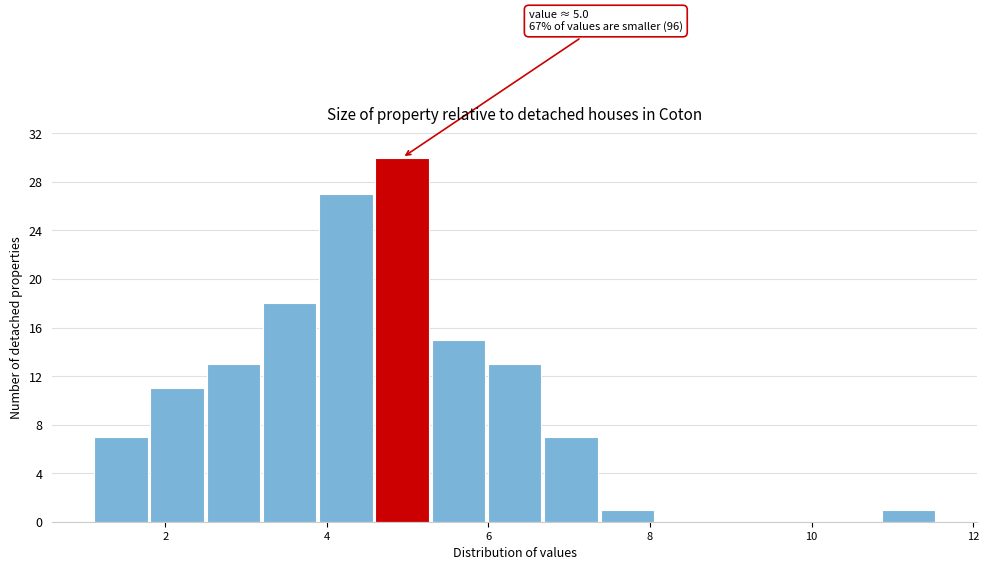

Around what value on the x-axis is the tallest bar? Give the approximate position of its centre, as read against the axis.

5.0